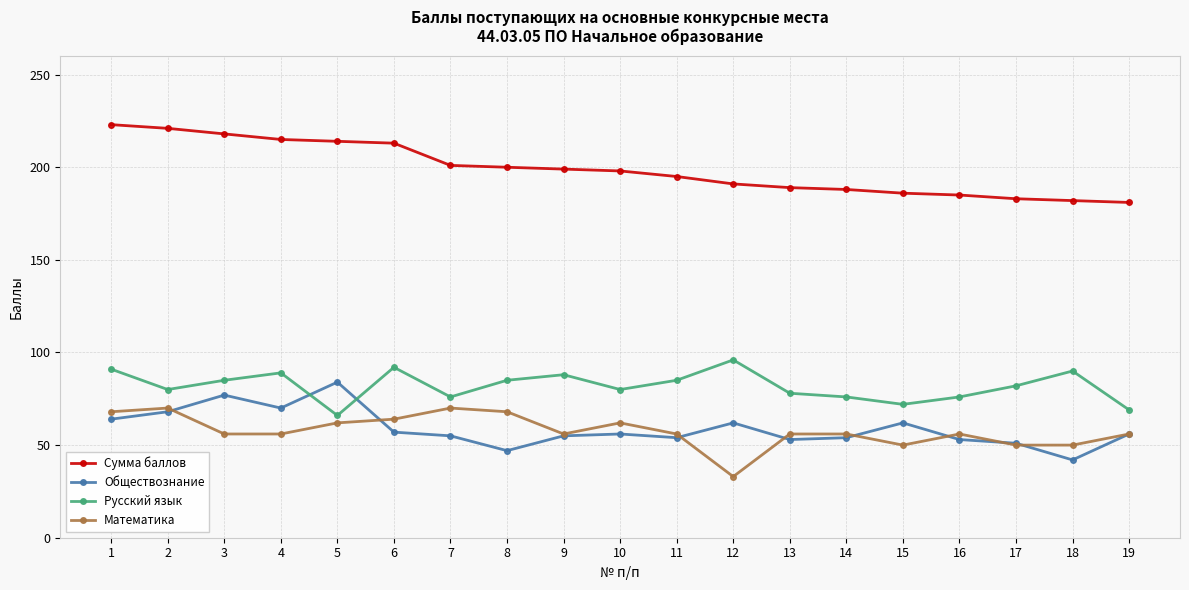

The value of Русский язык at 6 is 92. True or false?

True